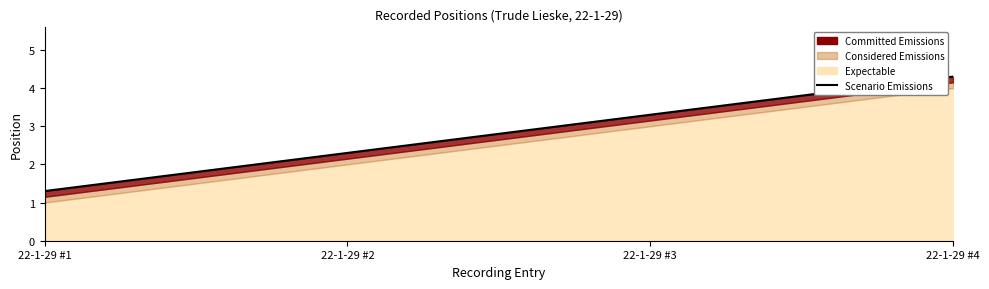

True or false: the data shows 3.3 at 22-1-29 #3.

True